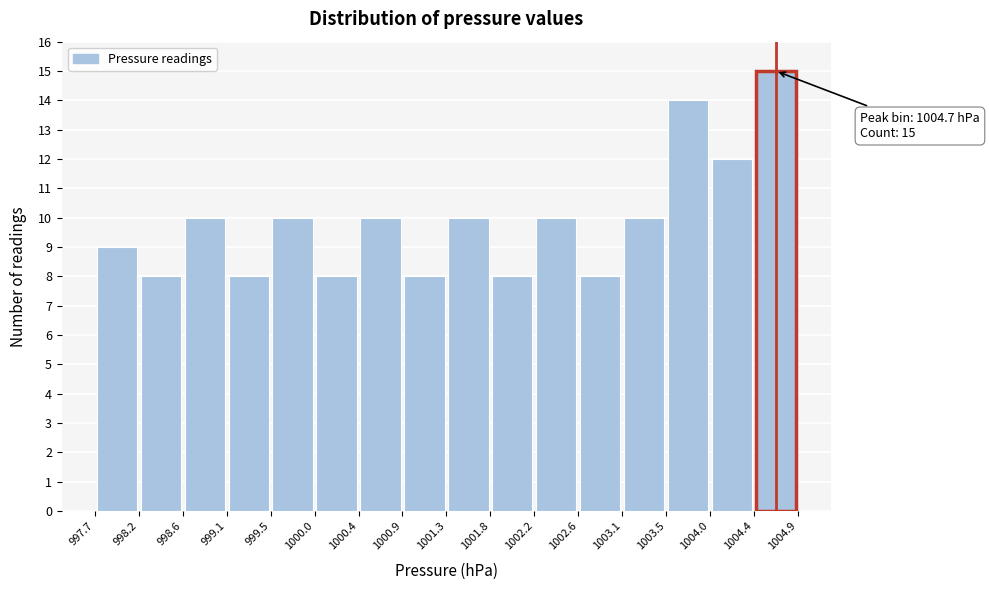

Which range on the x-axis has the tallest bar?

1004.4 to 1004.9